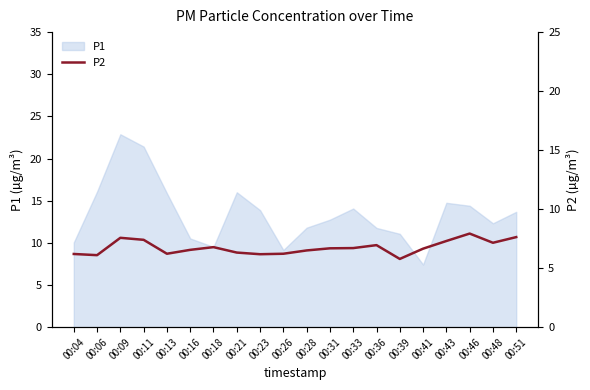

Count the number of values greater than 6.

19